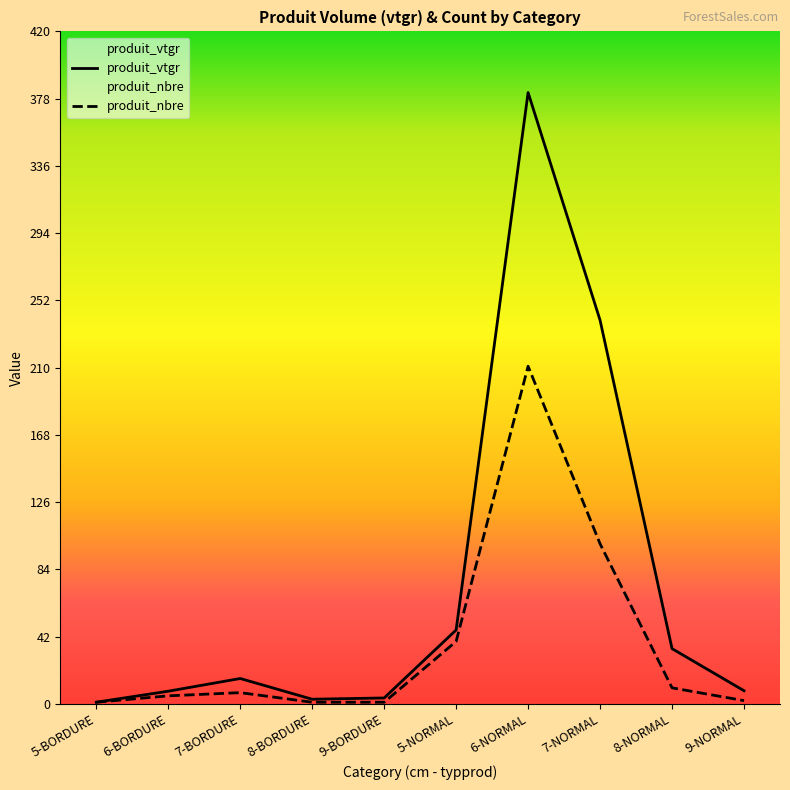

List the labels in order of produit_nbre value, largest first.

6-NORMAL, 7-NORMAL, 5-NORMAL, 8-NORMAL, 7-BORDURE, 6-BORDURE, 9-NORMAL, 5-BORDURE, 8-BORDURE, 9-BORDURE